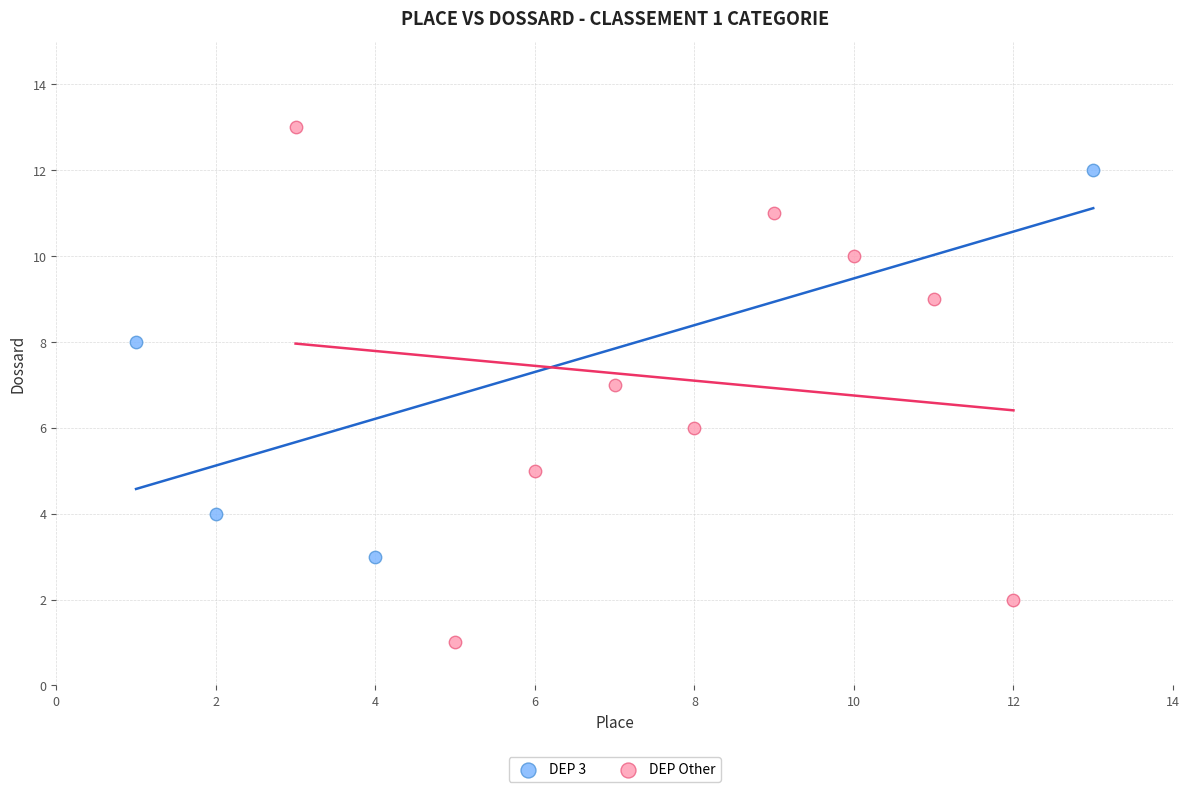

Which series has the largest Y range (max minus min)?

DEP Other